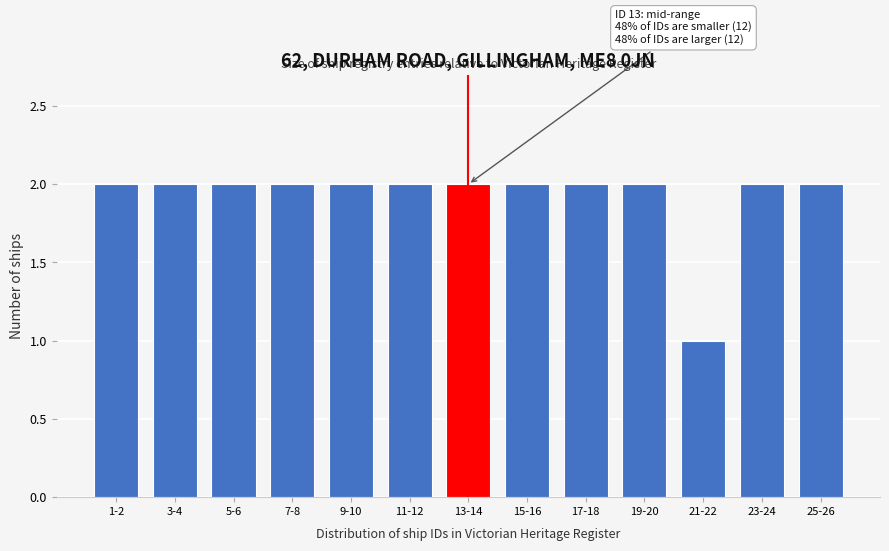

Reading left to right, extract all data points from this chart.

2	2	2	2	2	2	2	2	2	2	1	2	2